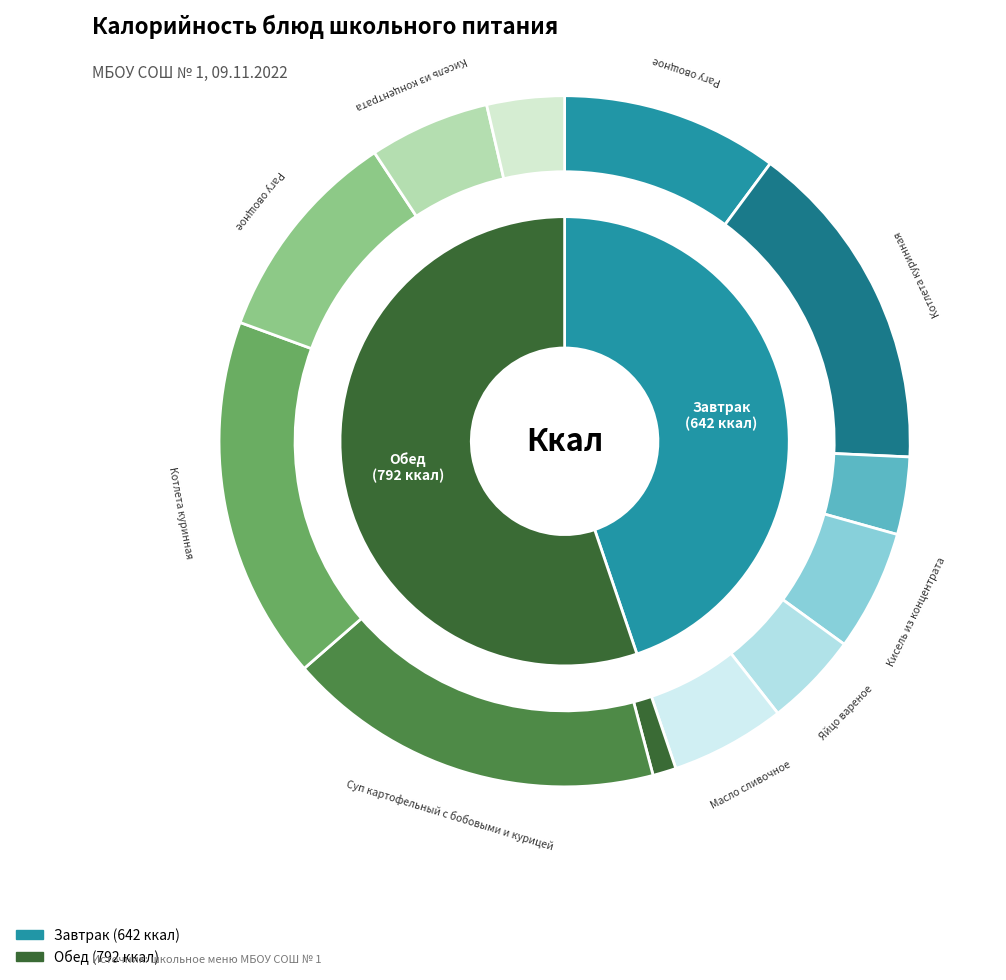

Count the number of slices in the pie.

12